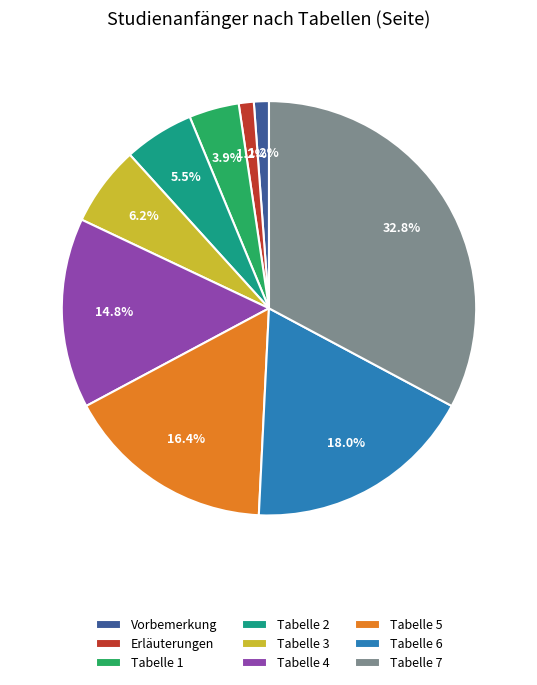

To the nearest percent, what is the average slice percentage?

11%